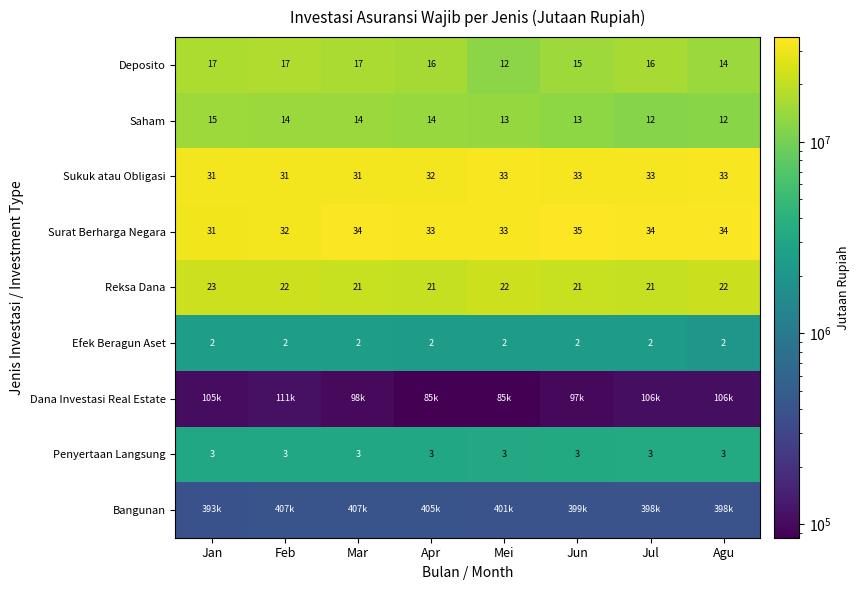

Read the Penyertaan Langsung value at Mei.

3